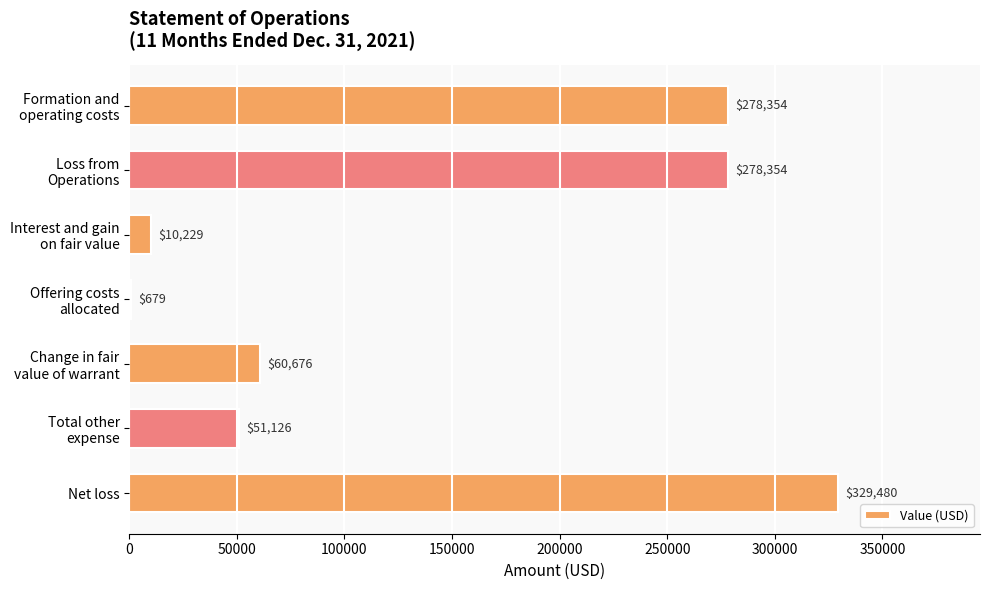

What is the greatest value displayed?

329480